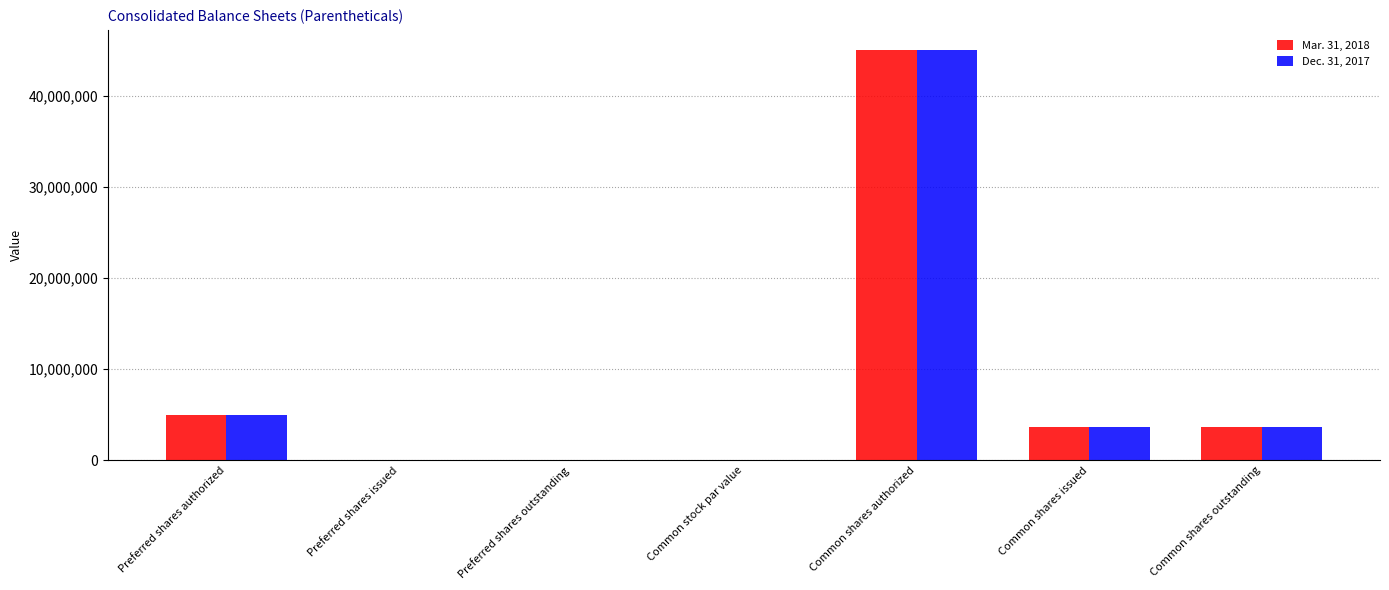

Between Common shares authorized and Common shares outstanding, which series saw the biggest shift?

Dec. 31, 2017